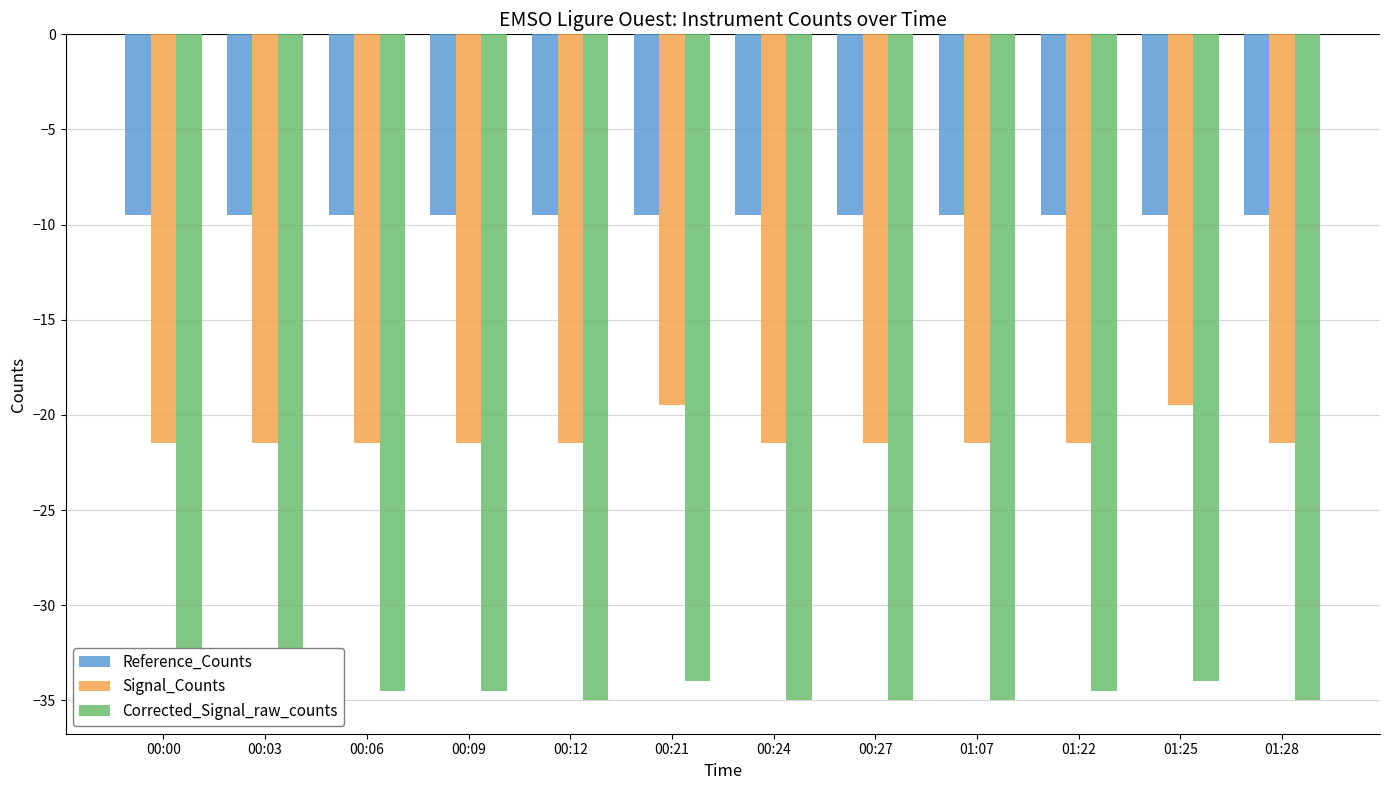

Reading right to left, what are all the values shown in this chart?

Reference_Counts: 01:28=-9.5	01:25=-9.5	01:22=-9.5	01:07=-9.5	00:27=-9.5	00:24=-9.5	00:21=-9.5	00:12=-9.5	00:09=-9.5	00:06=-9.5	00:03=-9.5	00:00=-9.5
Signal_Counts: 01:28=-21.5	01:25=-19.5	01:22=-21.5	01:07=-21.5	00:27=-21.5	00:24=-21.5	00:21=-19.5	00:12=-21.5	00:09=-21.5	00:06=-21.5	00:03=-21.5	00:00=-21.5
Corrected_Signal_raw_counts: 01:28=-35.0	01:25=-34.0	01:22=-34.5	01:07=-35.0	00:27=-35.0	00:24=-35.0	00:21=-34.0	00:12=-35.0	00:09=-34.5	00:06=-34.5	00:03=-35.0	00:00=-34.5